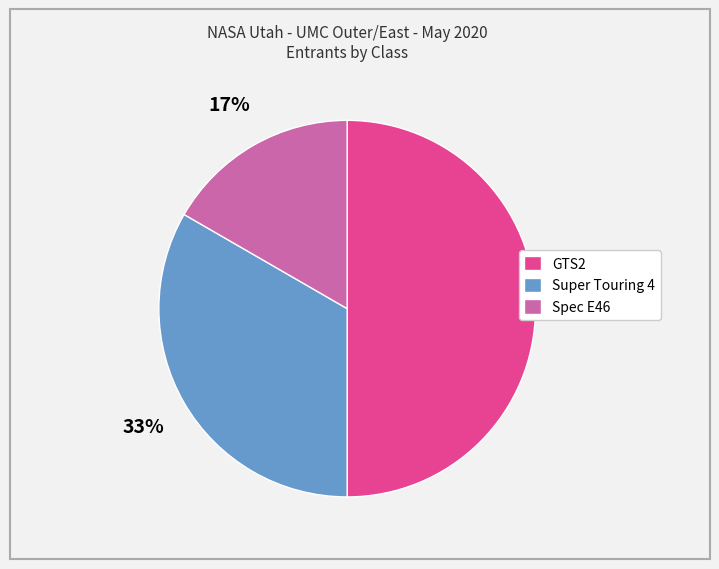

Is Spec E46 the majority of the pie?

No